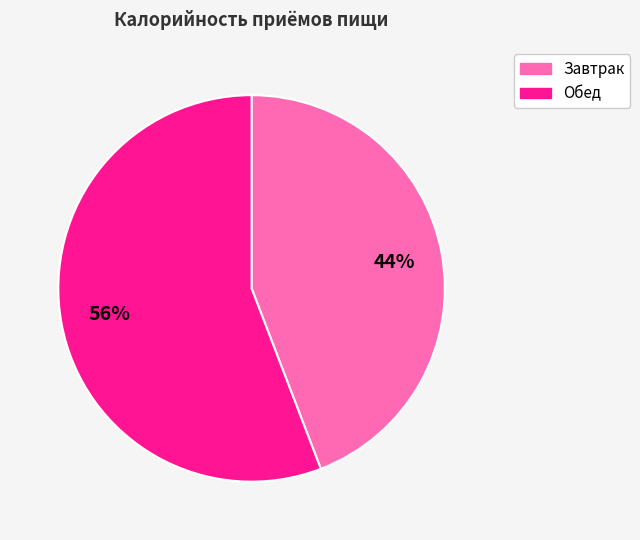

The Обед slice represents 56% of the pie. True or false?

True